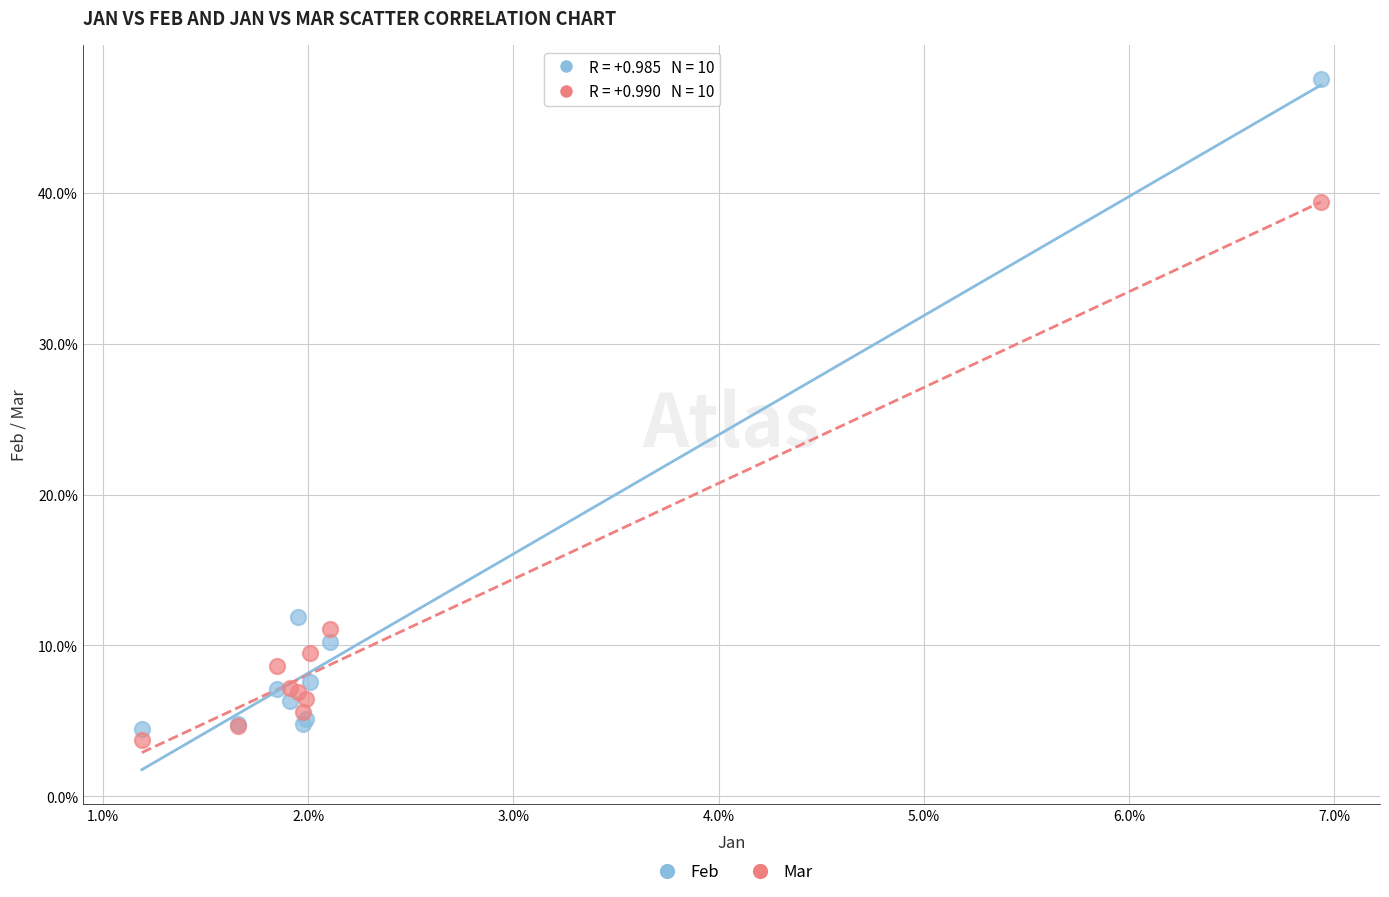

Which series reaches the minimum Y coordinate?

Mar